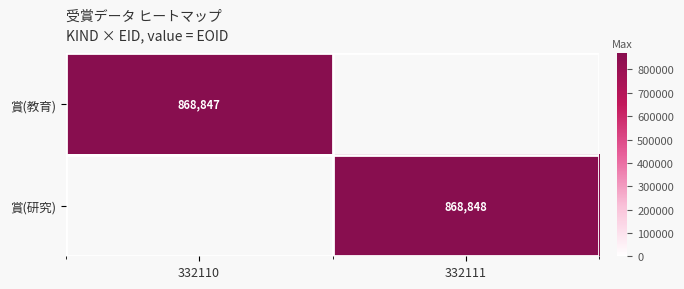

True or false: 賞(研究) has a value of 868848 at 332111.

True